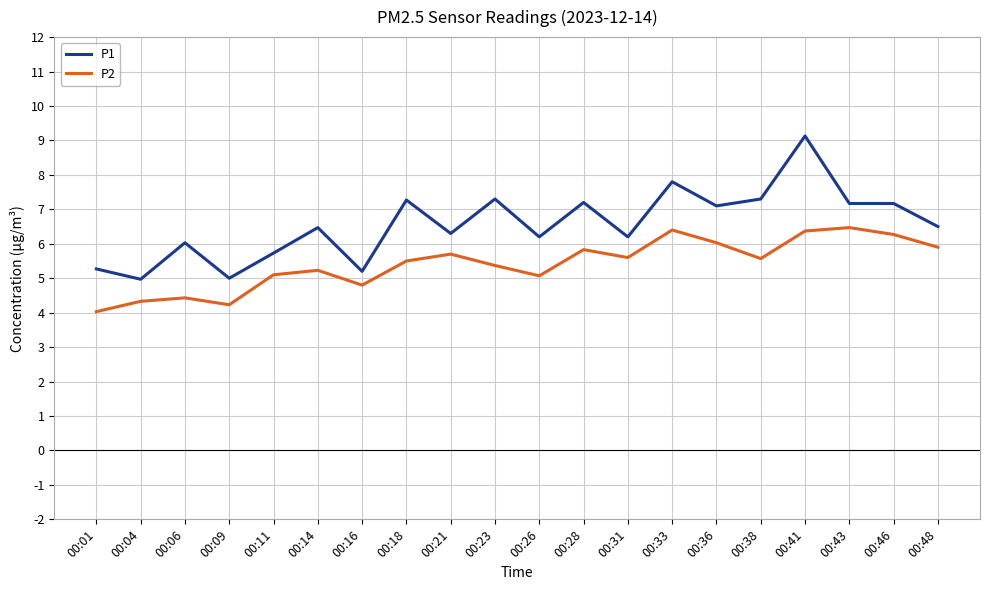

Which series has the largest total across all categories?

P1